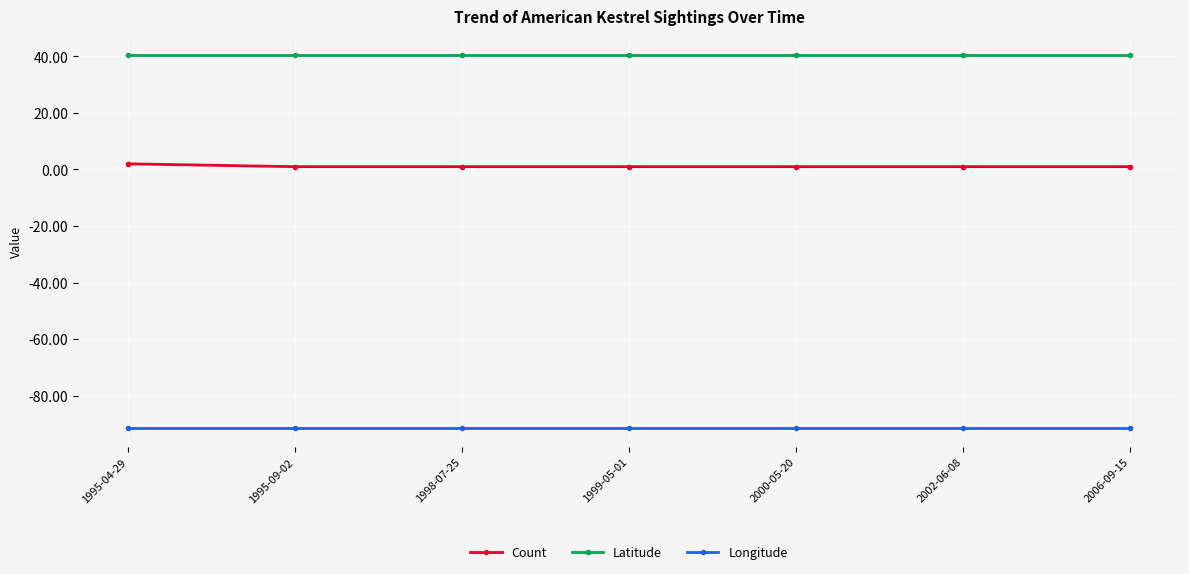

What is the lowest value of the Longitude series?

-91.6